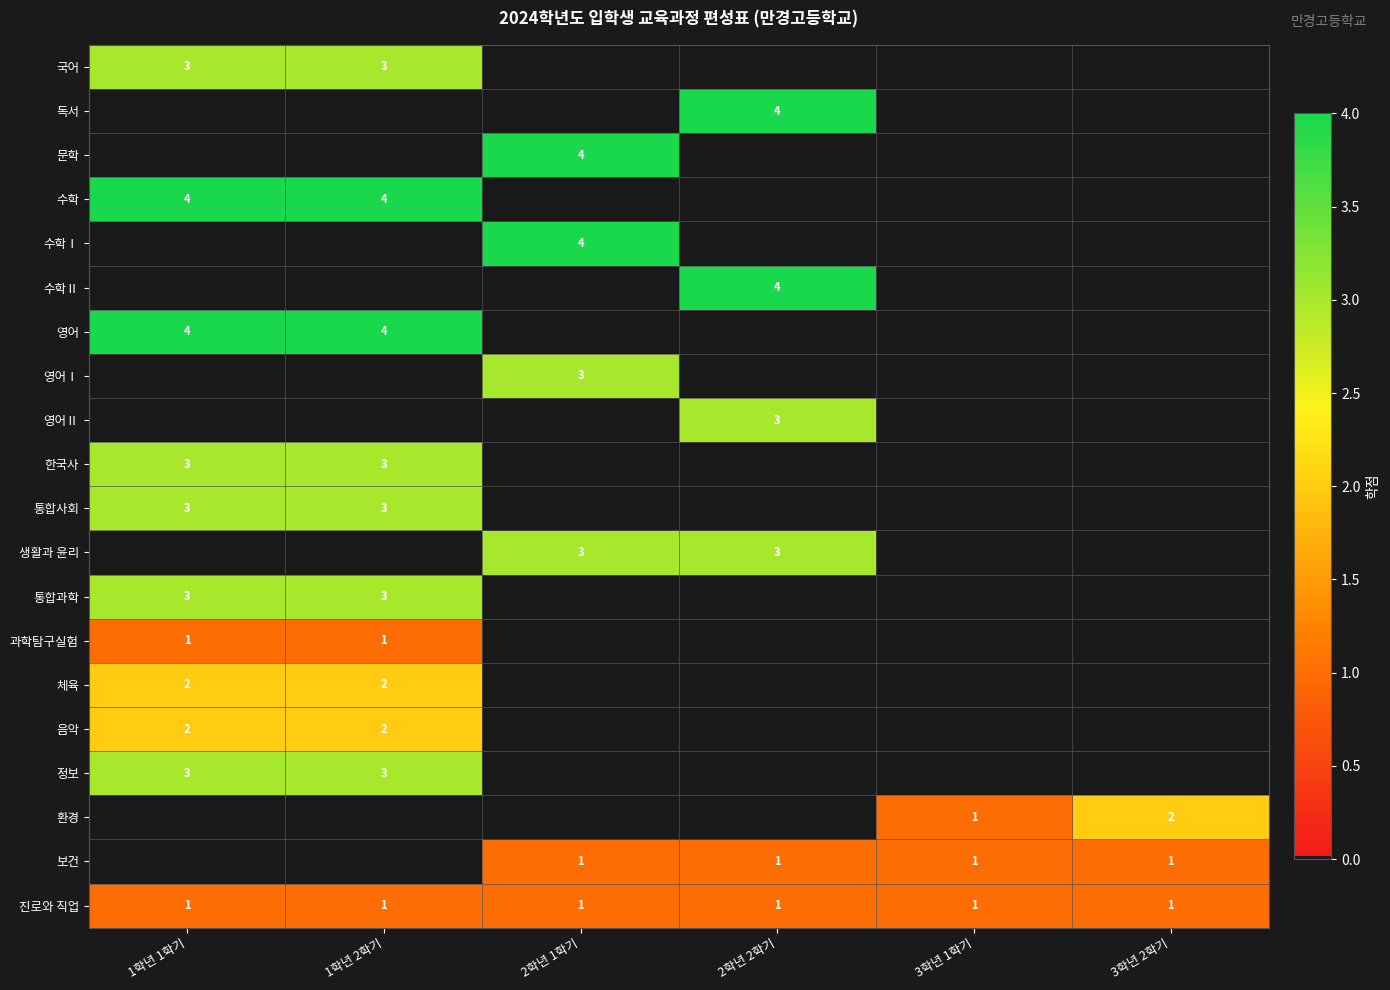

Which category has the highest value across all series?

2학년 2학기